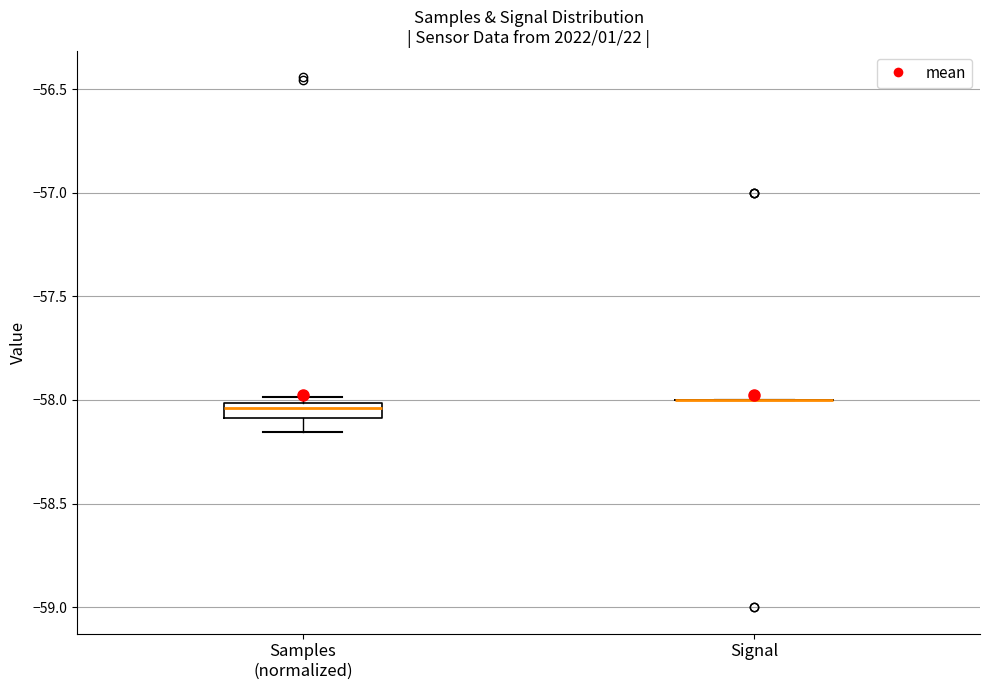

Comparing the boxes themselves (not the whiskers), which one is the tallest?

Samples (normalized)